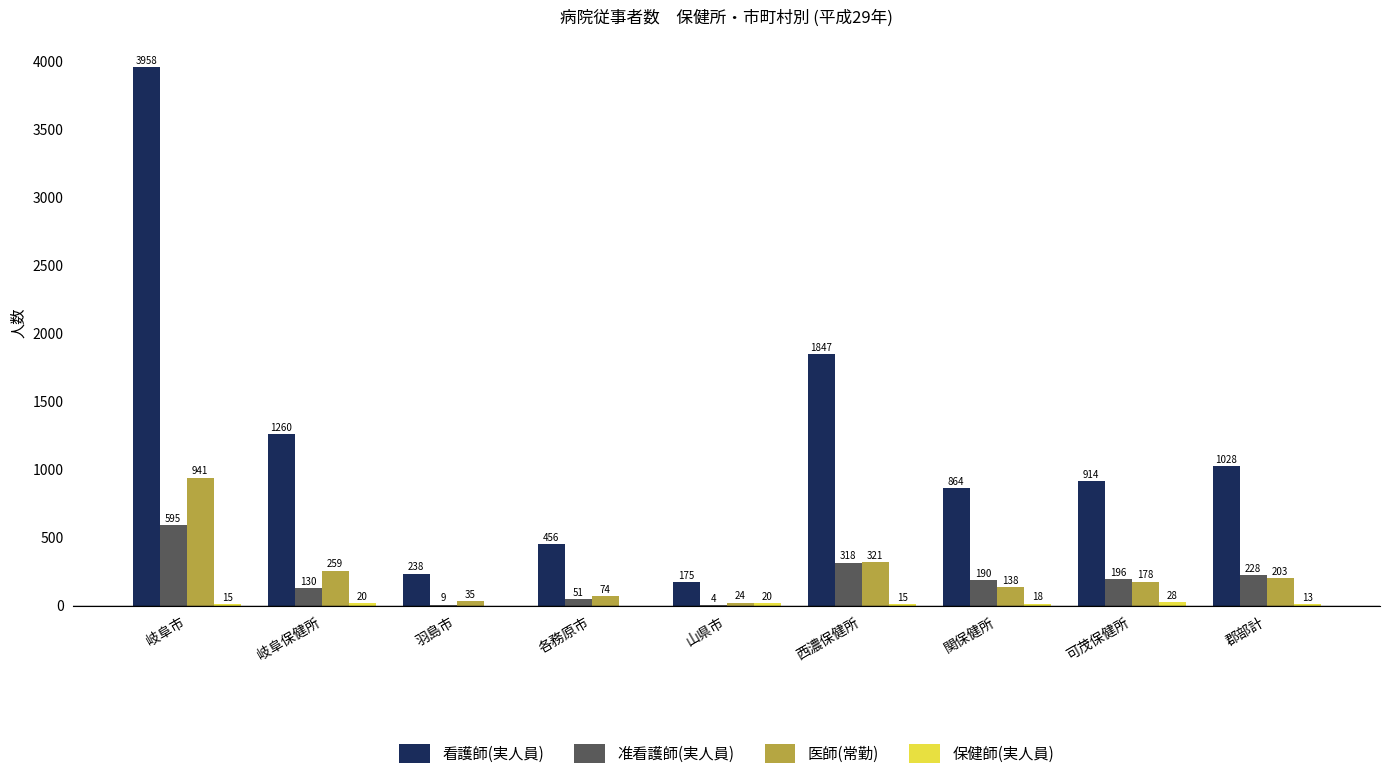

Which series has the largest total across all categories?

看護師(実人員)